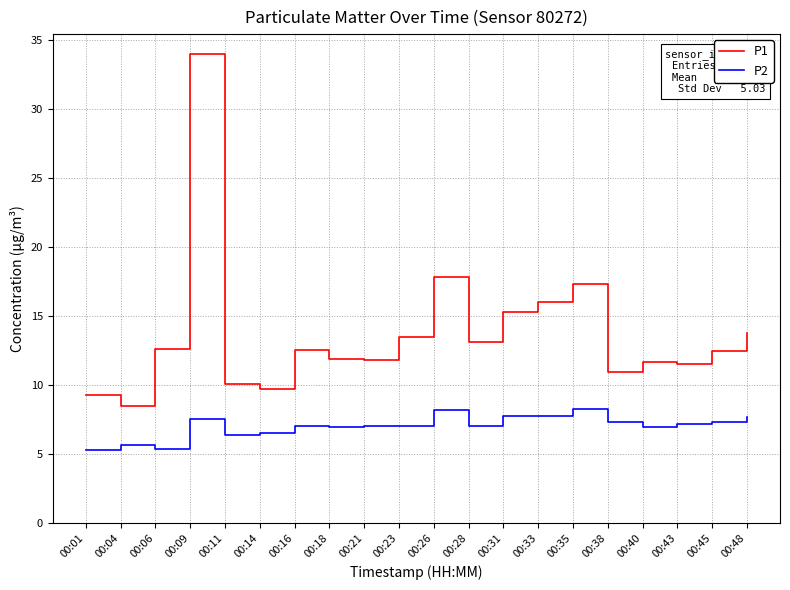

At which category is the sum across all series the highest?

00:09